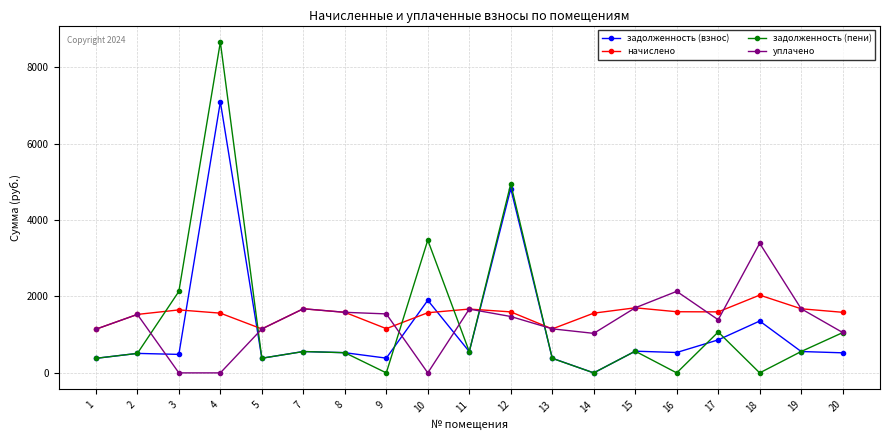

At which label does задолженность (пени) first exceed 556?

3